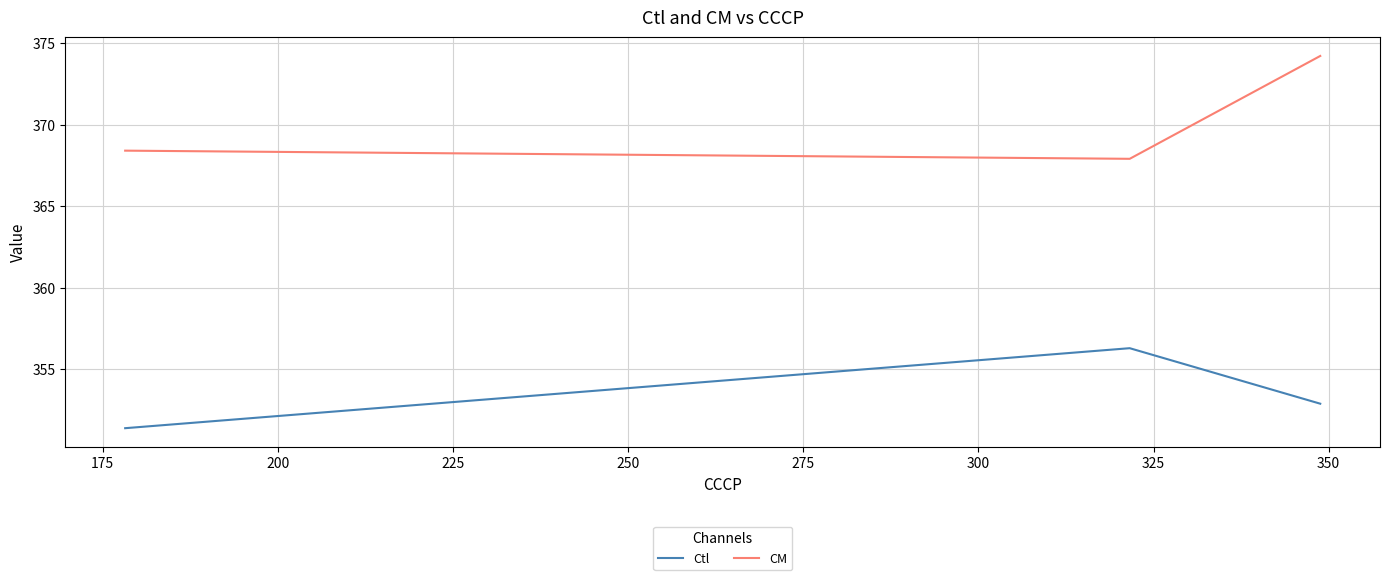

What is the maximum value shown in the chart?

374.2